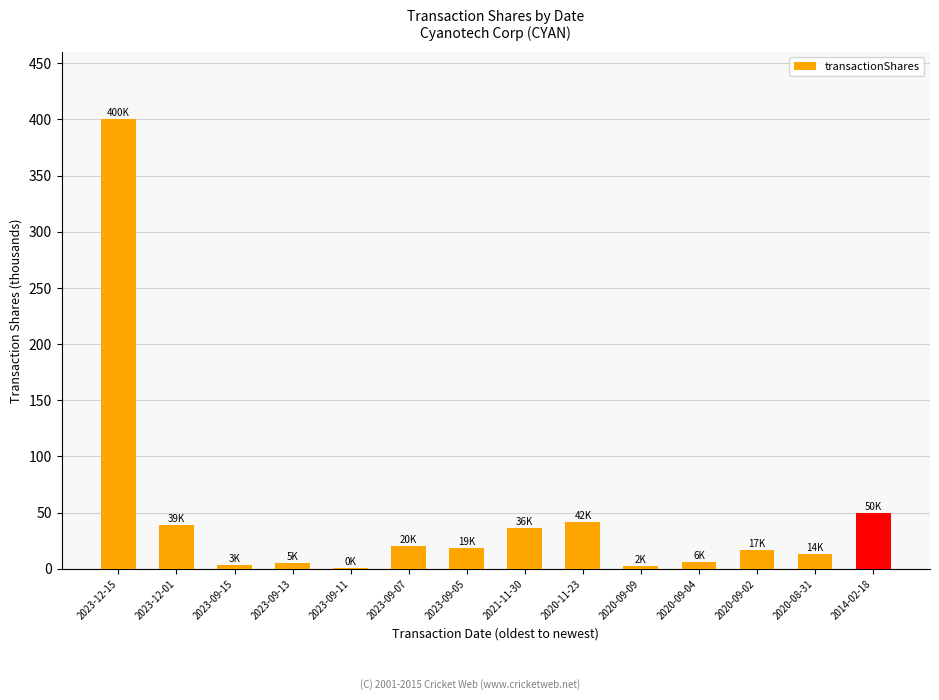

True or false: the data shows 66.2 at 2020-11-23.

False